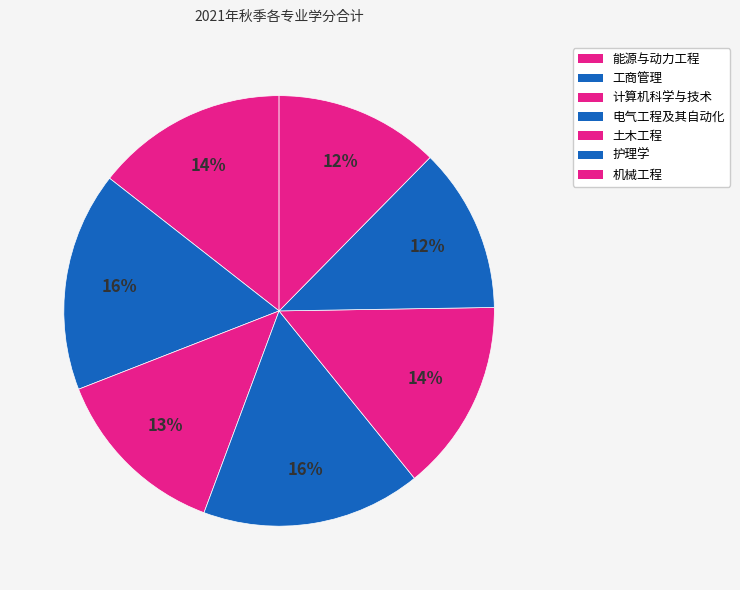

Does any single category account for the majority?

No